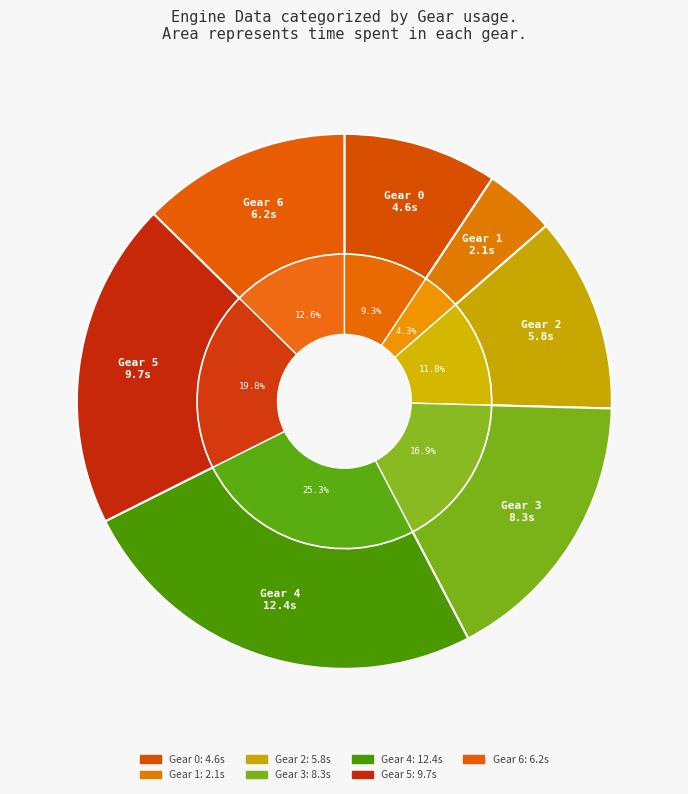

Does any single category account for the majority?

No